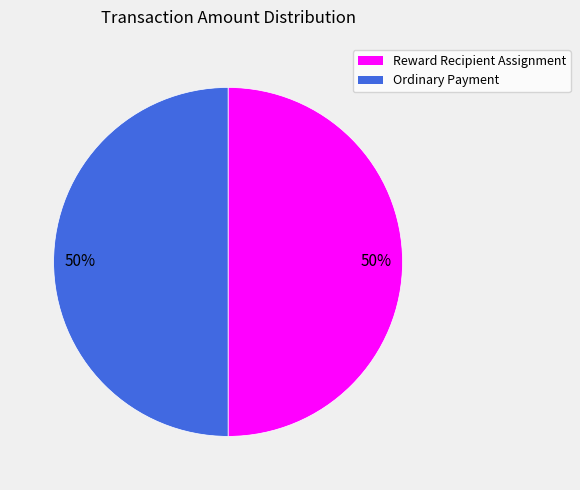

To the nearest percent, what is the average slice percentage?

50%